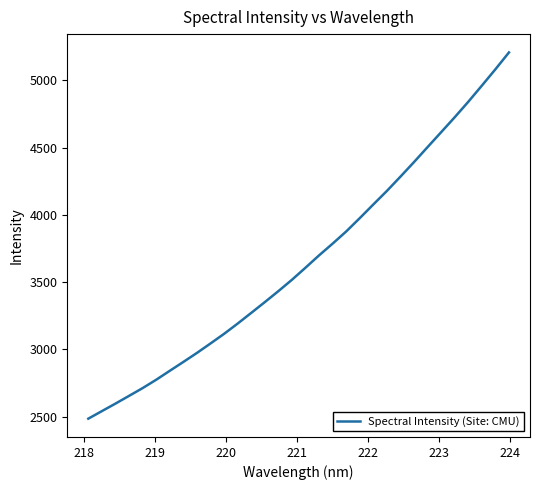

What is the maximum value shown in the chart?

5208.3